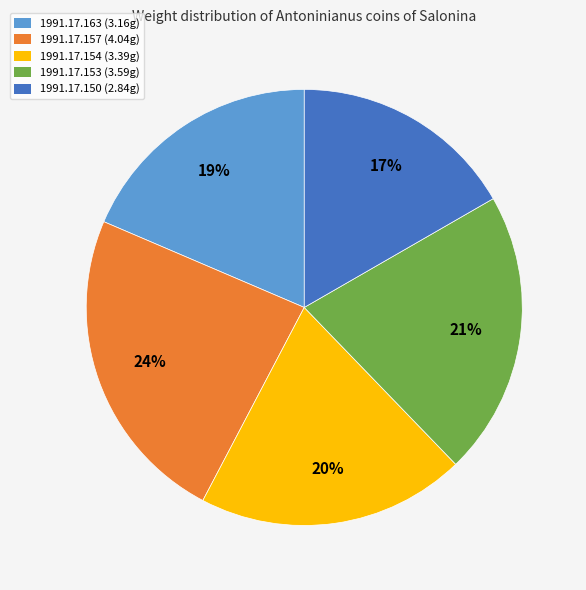

True or false: 1991.17.154 accounts for 20% of the total.

True